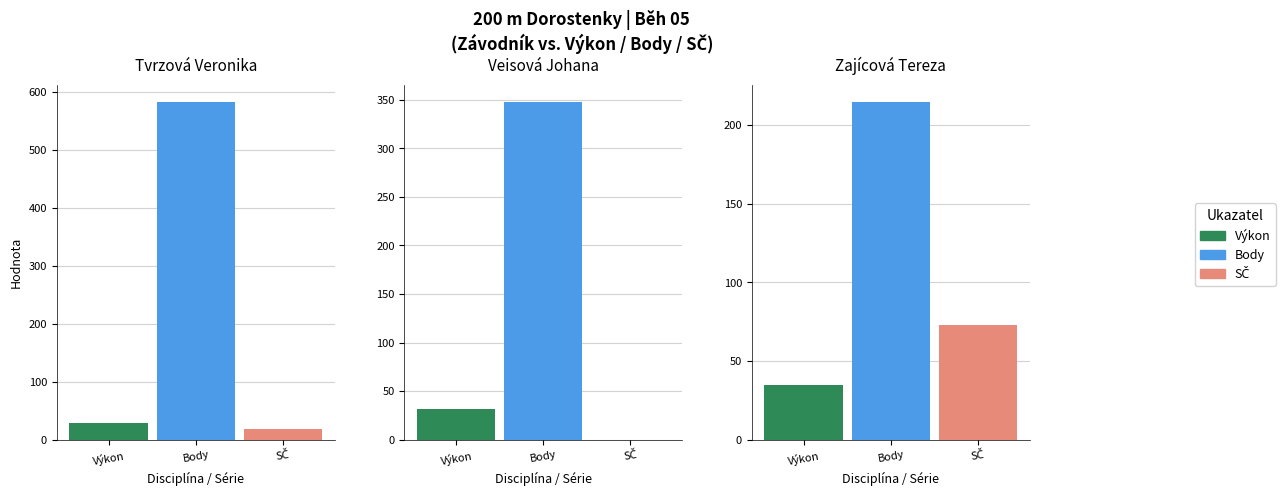

Which series has the largest range (max minus min)?

Body